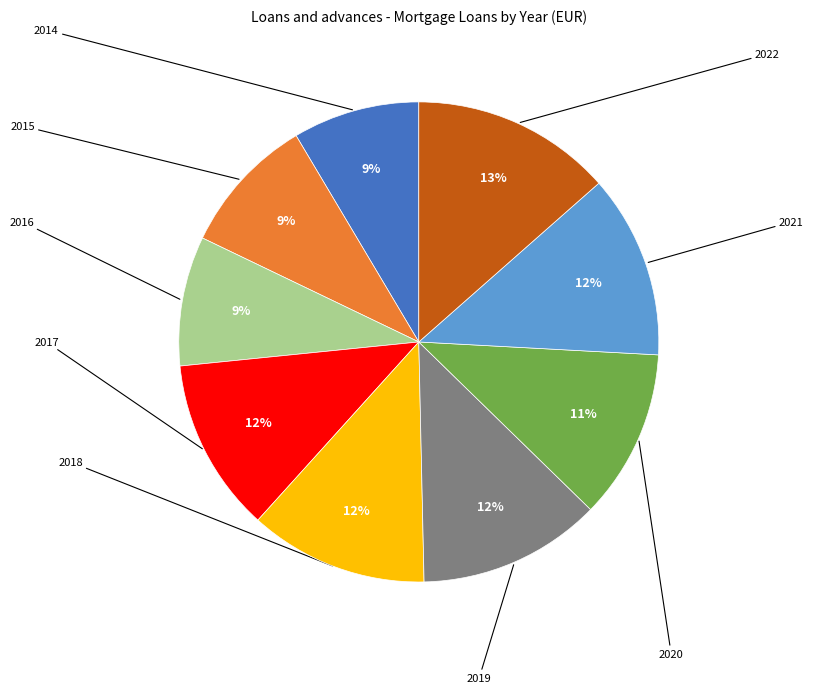

To the nearest percent, what is the average slice percentage?

11%